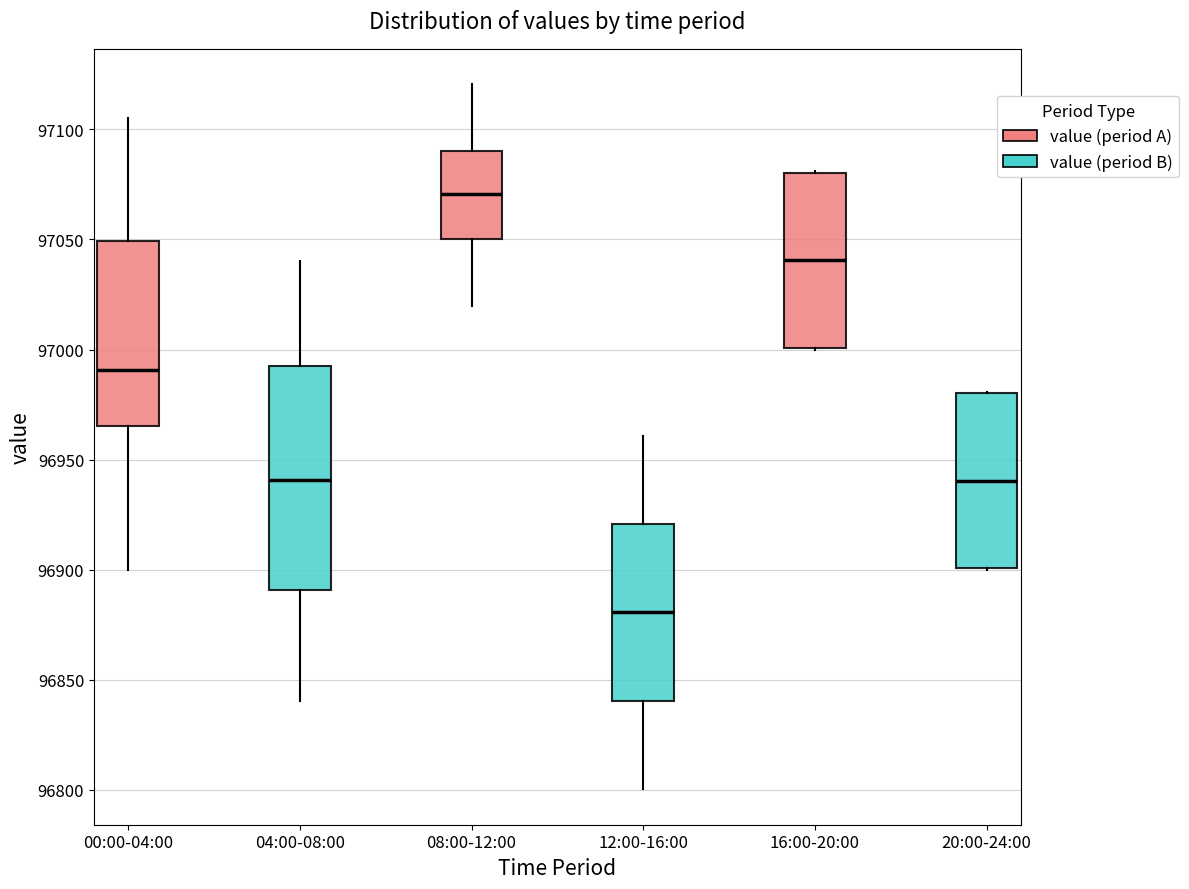

Reading left to right, transcribe this box plot: for each box, give where its median line is, the range the box spans, and where its two whiskers end, as read against the y-axis. The values are not printed on the chart, so give them approximately, as read against the axis.

00:00-04:00: median 96990, box 96965 to 97050, whiskers 96900 to 97105
04:00-08:00: median 96940, box 96890 to 96995, whiskers 96840 to 97040
08:00-12:00: median 97070, box 97050 to 97090, whiskers 97020 to 97120
12:00-16:00: median 96880, box 96840 to 96920, whiskers 96800 to 96960
16:00-20:00: median 97040, box 97000 to 97080, whiskers 97000 to 97080
20:00-24:00: median 96940, box 96900 to 96980, whiskers 96900 to 96980